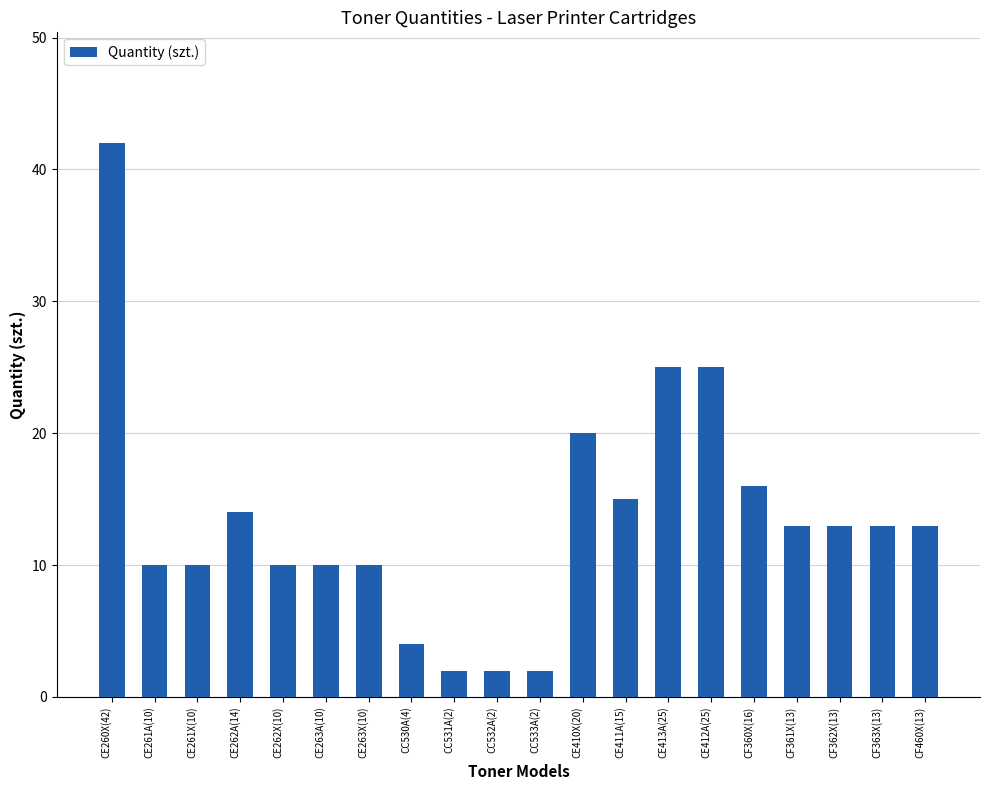

What is the greatest value displayed?

42